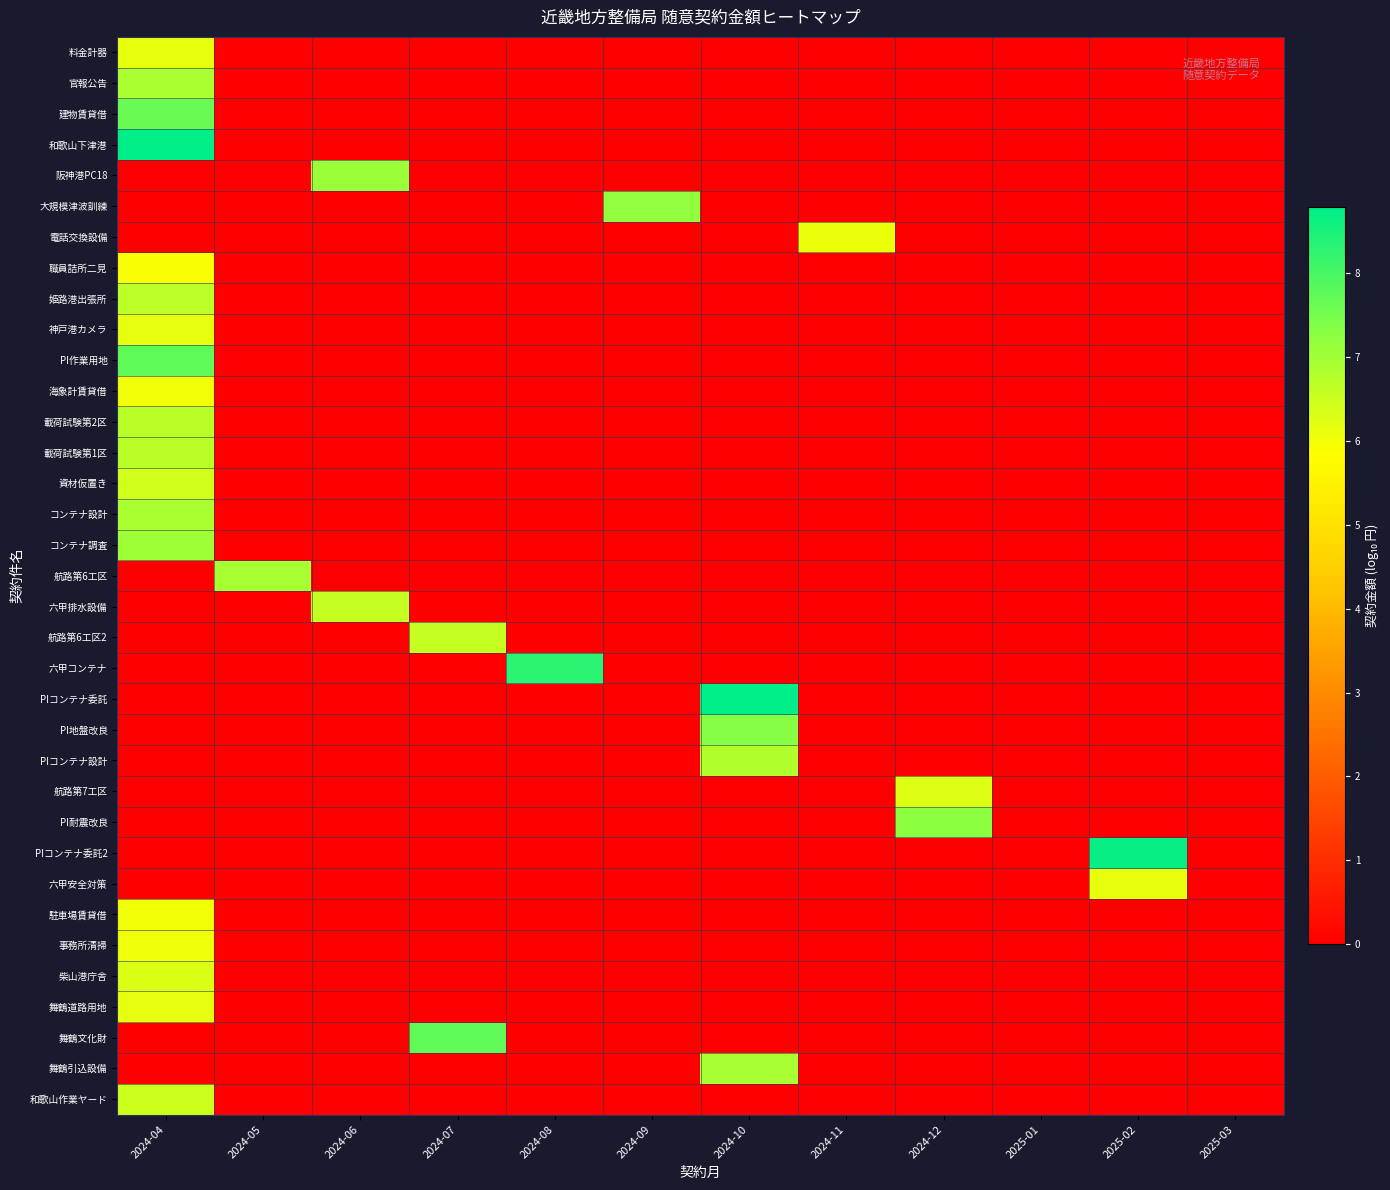

How many distinct data groups are displayed?

35